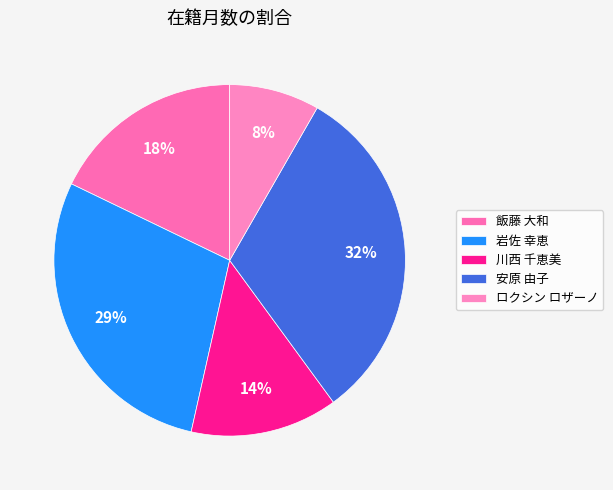

Which slice is the smallest?

ロクシン ロザーノ